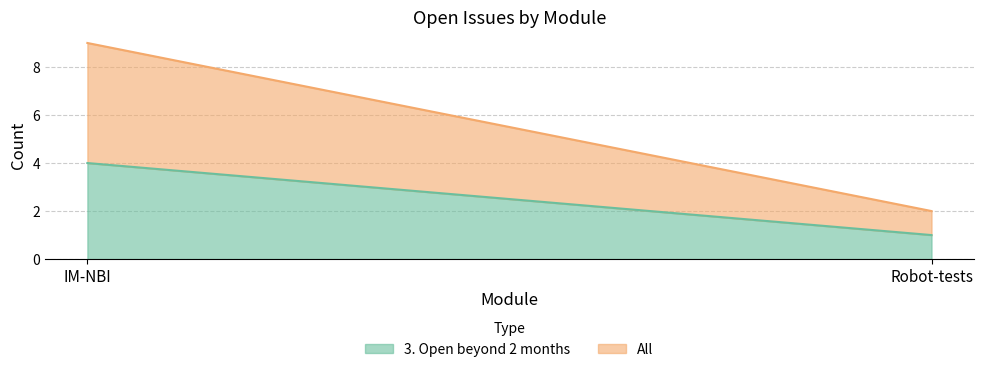

The All series shows 1 at Robot-tests. True or false?

True